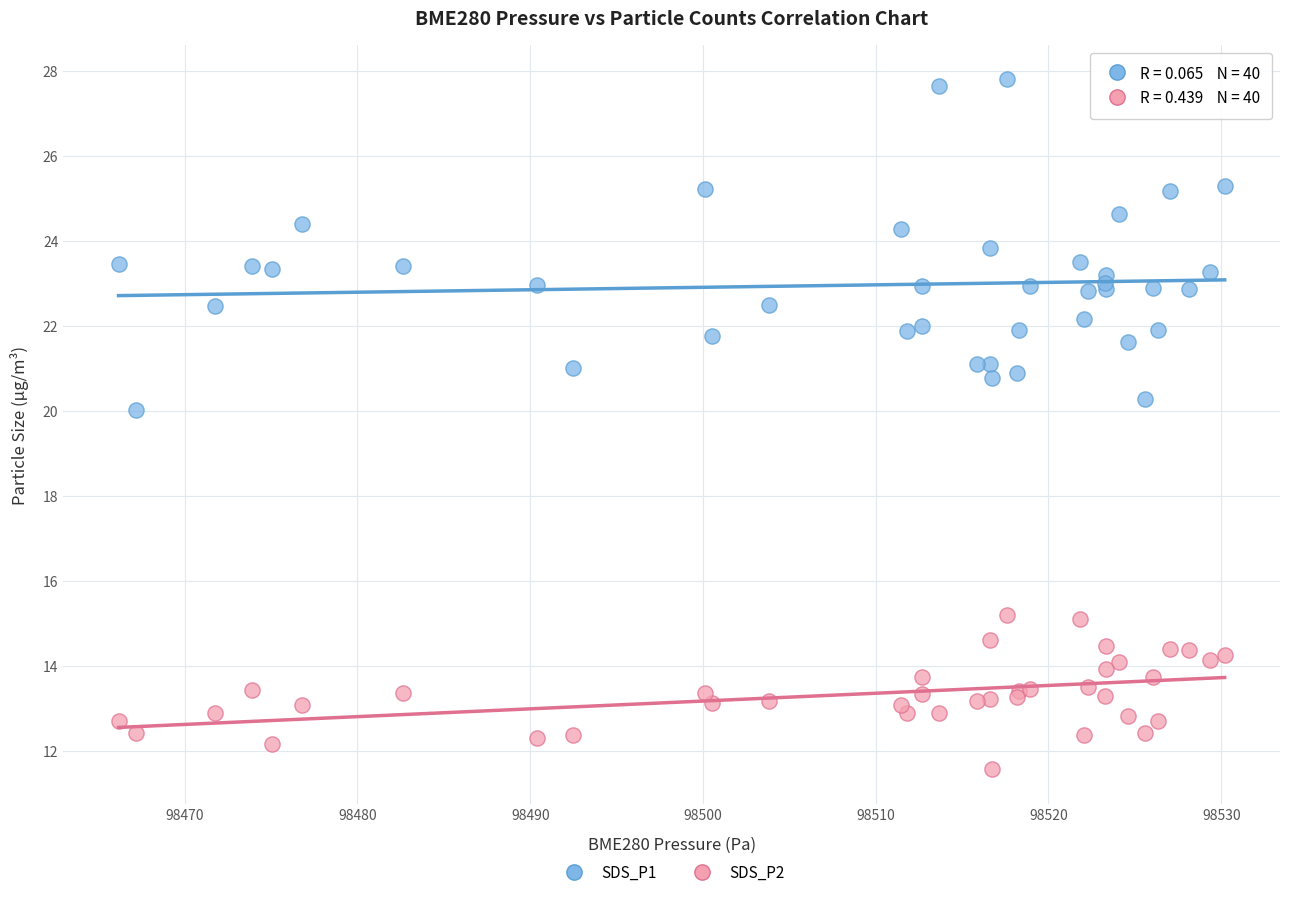

Across all series, what Y value is closest to 19?

20.0